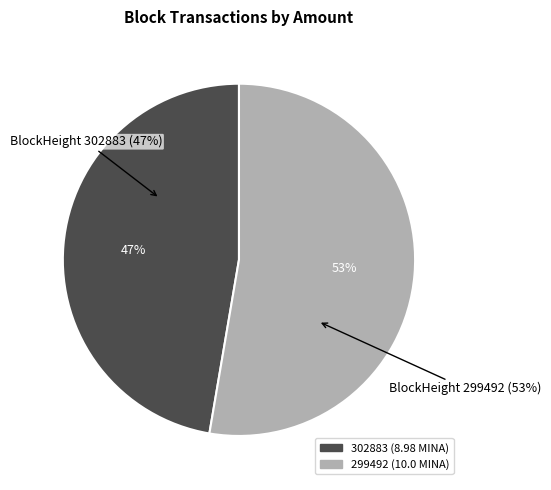

What percentage do 299492 and 302883 together represent?

100.0%